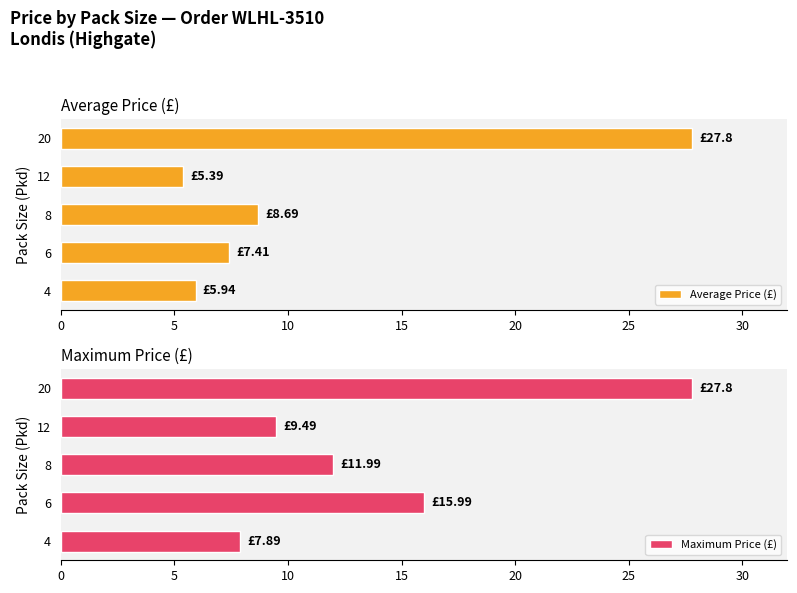

What is the sum of all Maximum Price (£) values?

73.2